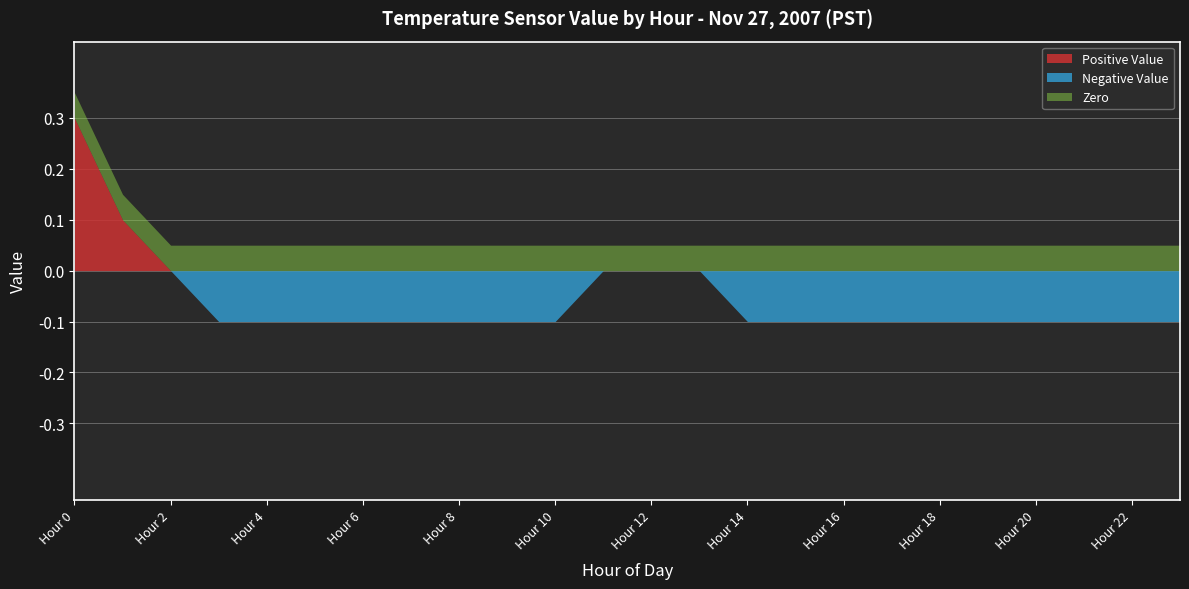

What are all the series names shown in the legend?

Positive Value, Zero, Negative Value